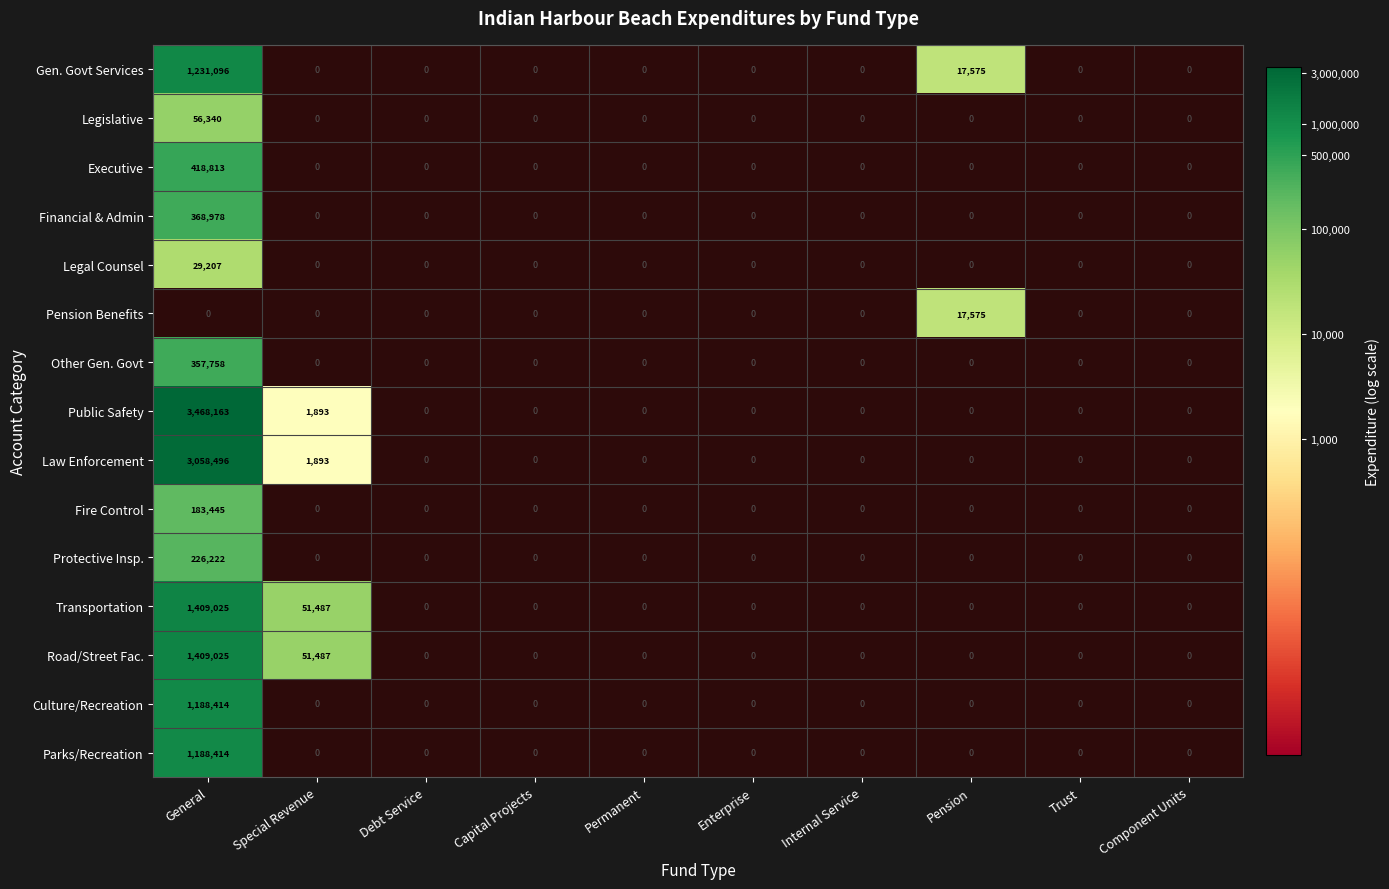

The Road/Street Fac. series shows 1409025 at General. True or false?

True